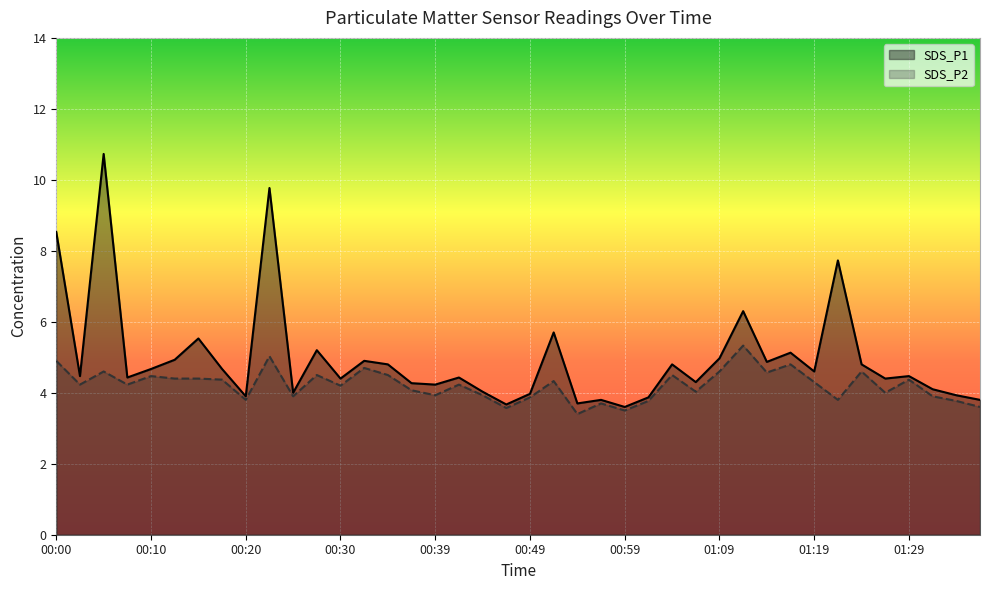

Rank the series at 01:12 from highest to lowest value.

SDS_P1, SDS_P2